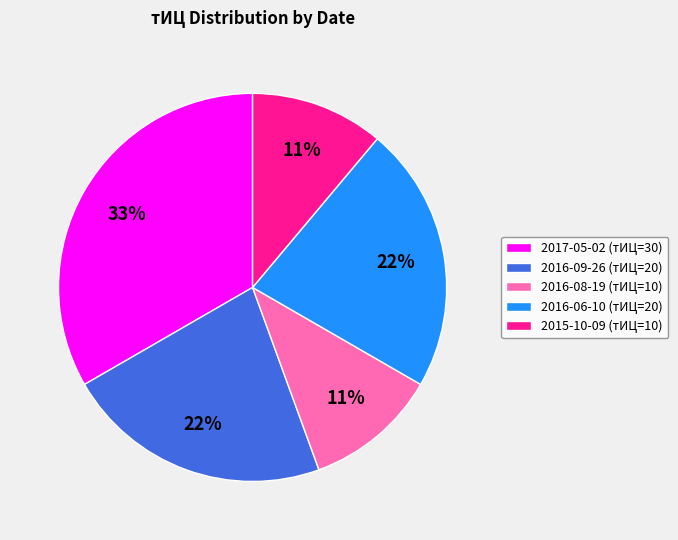

What is the largest slice in the pie chart?

2017-05-02 (тИЦ=30)